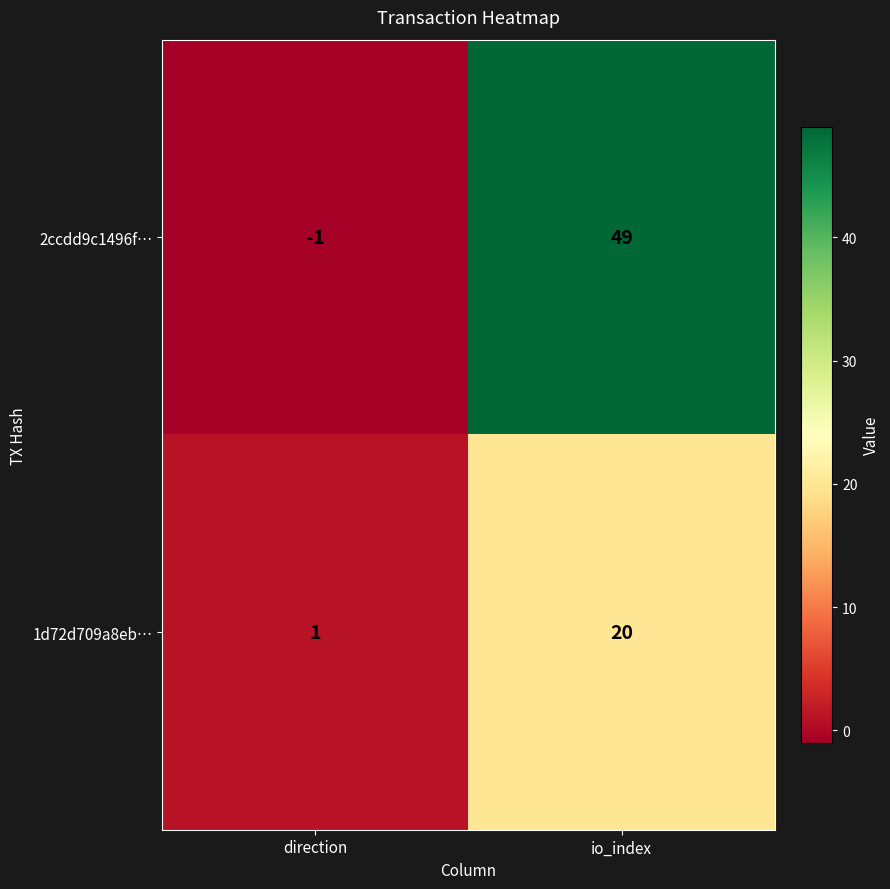

The 2ccdd9c1496f… series shows 49 at io_index. True or false?

True